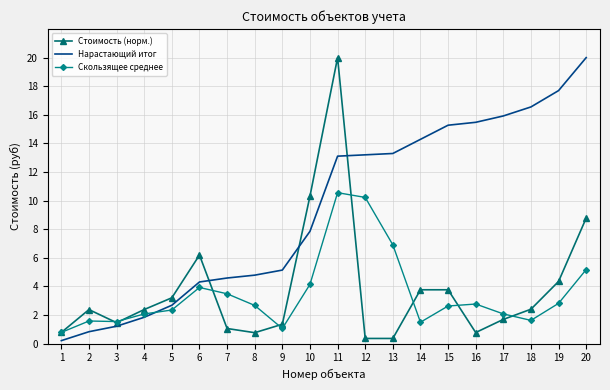

Read the Нарастающий итог value at 18.

16.6